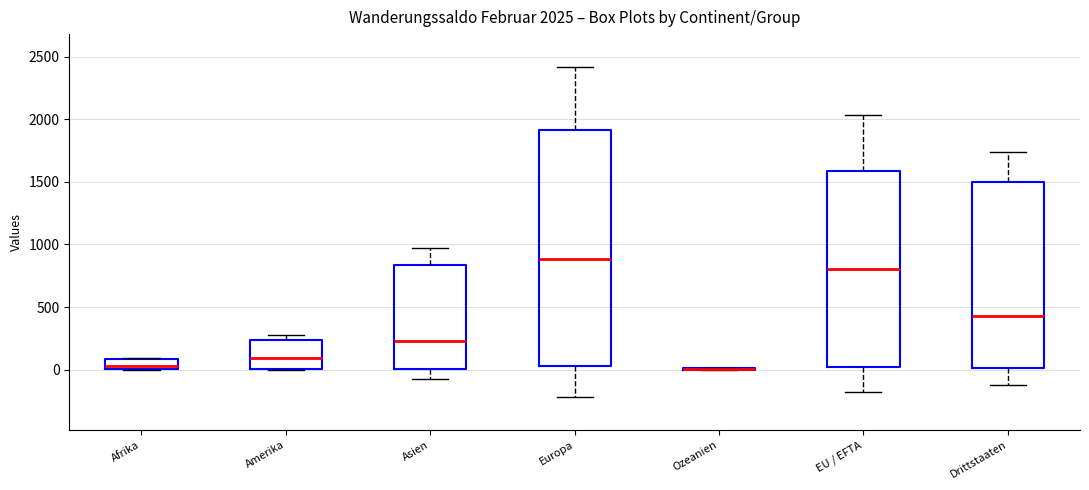

Comparing the boxes themselves (not the whiskers), which one is the tallest?

Europa